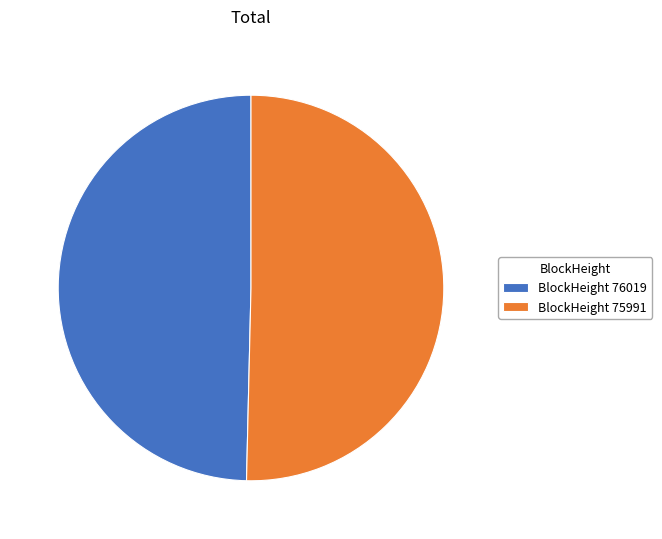

Combined, do BlockHeight 75991 and BlockHeight 76019 account for over 50%?

Yes